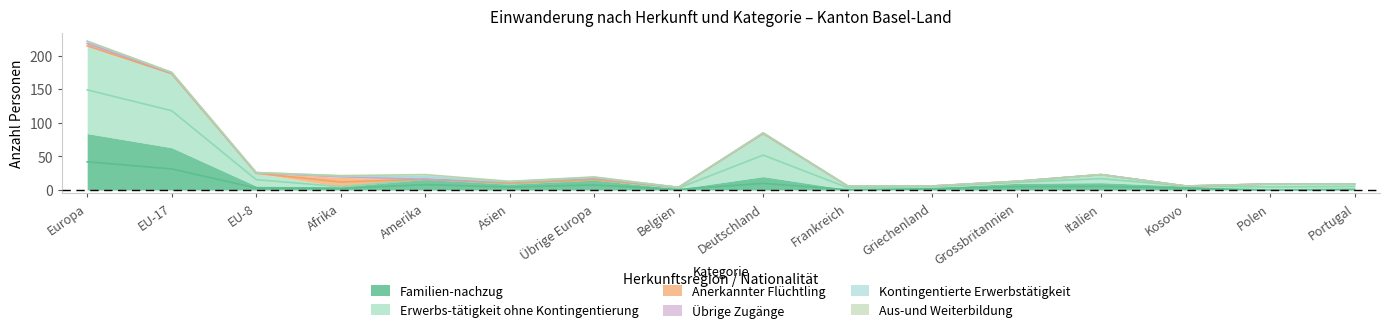

What is the maximum value for Aus-und Weiterbildung?

1